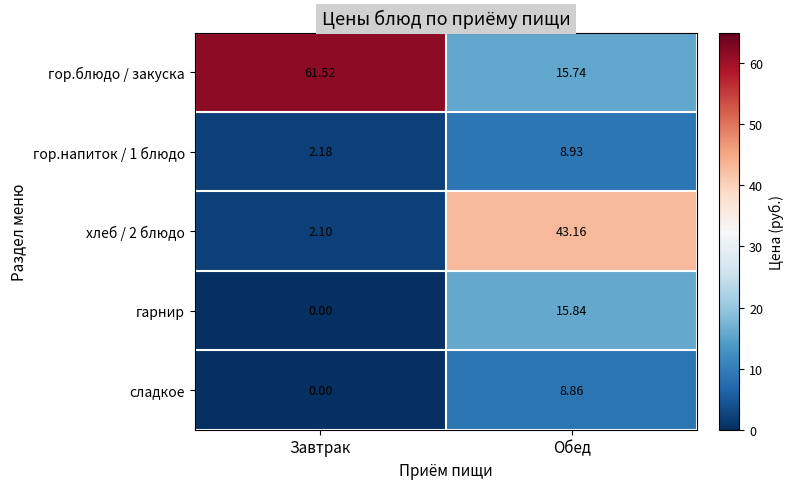

Which category has the lowest value across all series?

Завтрак